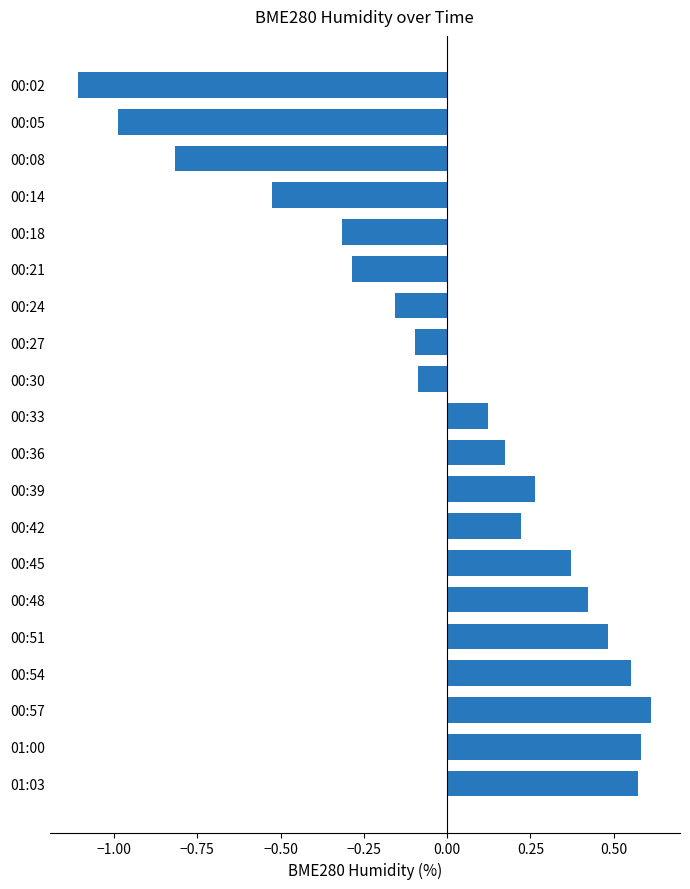

Which category has the highest value across all series?

00:57